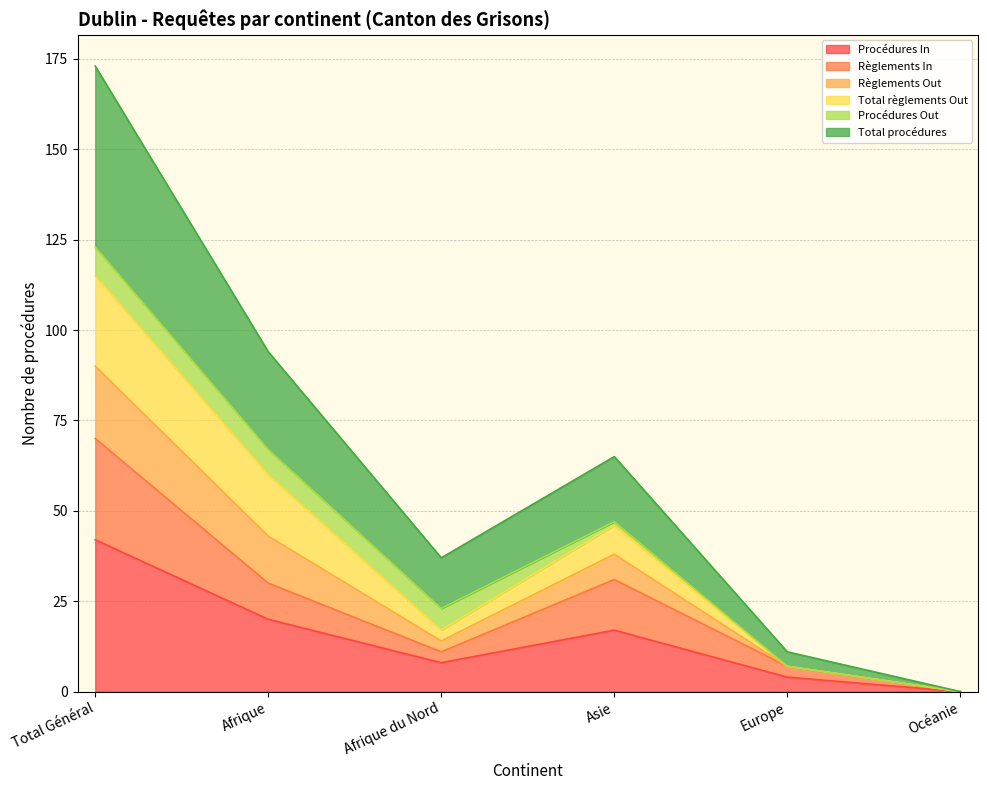

How many lines are shown in the chart?

6